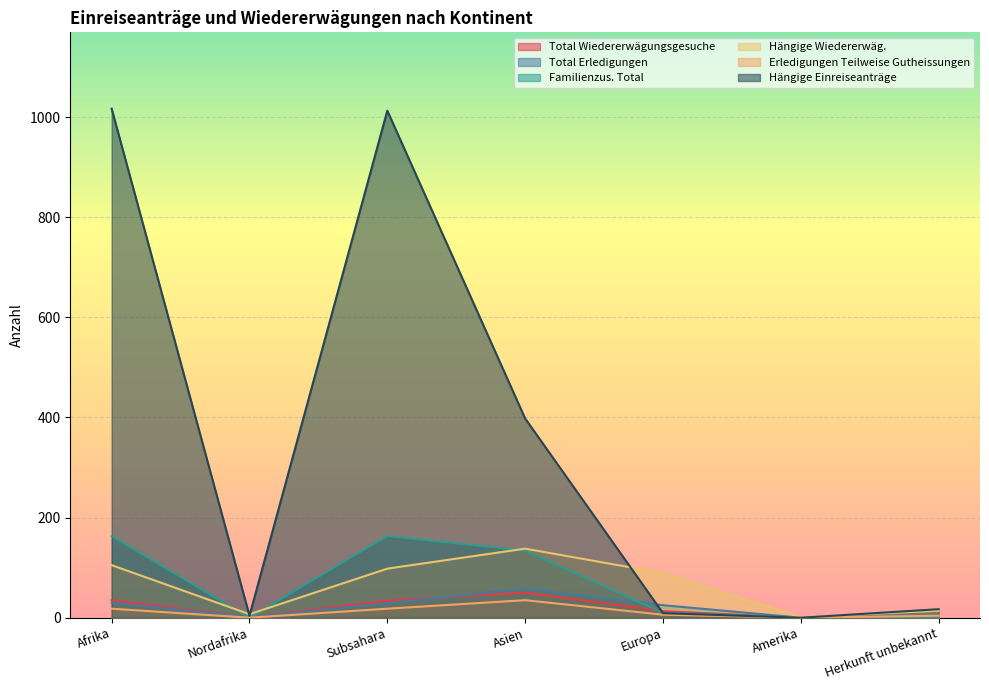

Which series has the largest total across all categories?

Hängige Einreiseanträge